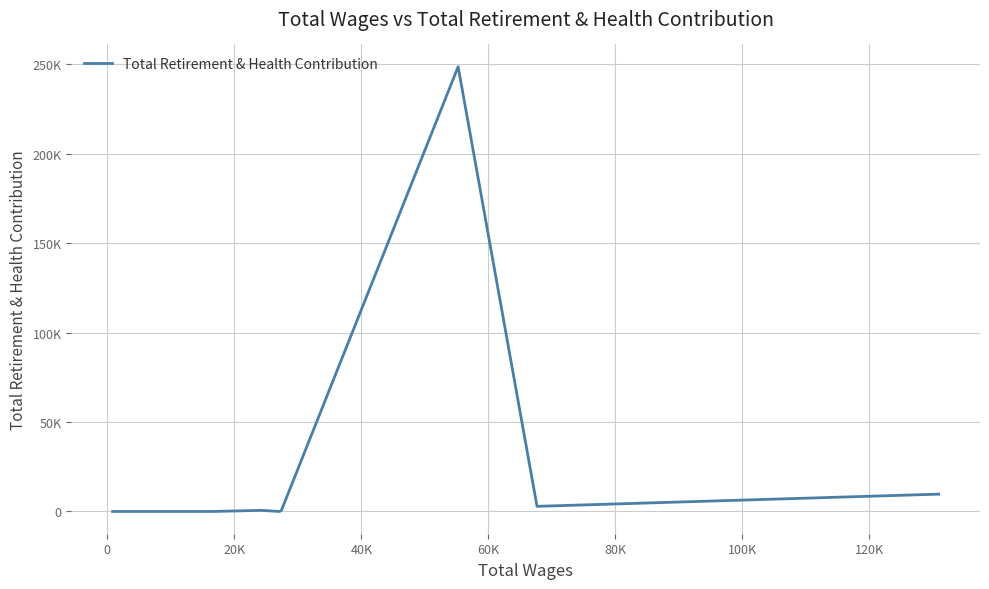

Does the chart have visible grid lines?

Yes